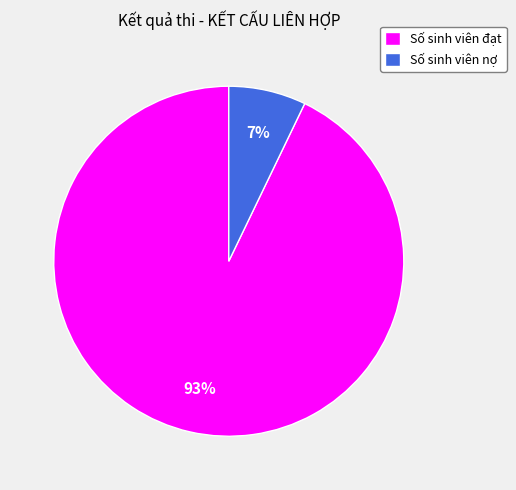

Which category accounts for the majority?

Số sinh viên đạt